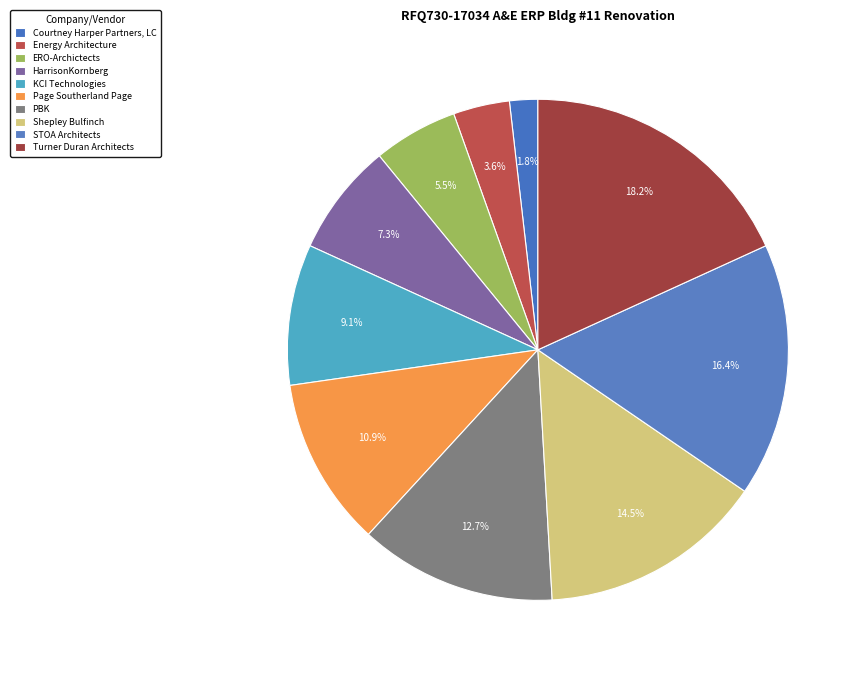

Between Energy Architecture and ERO-Archictects, which is larger?

ERO-Archictects